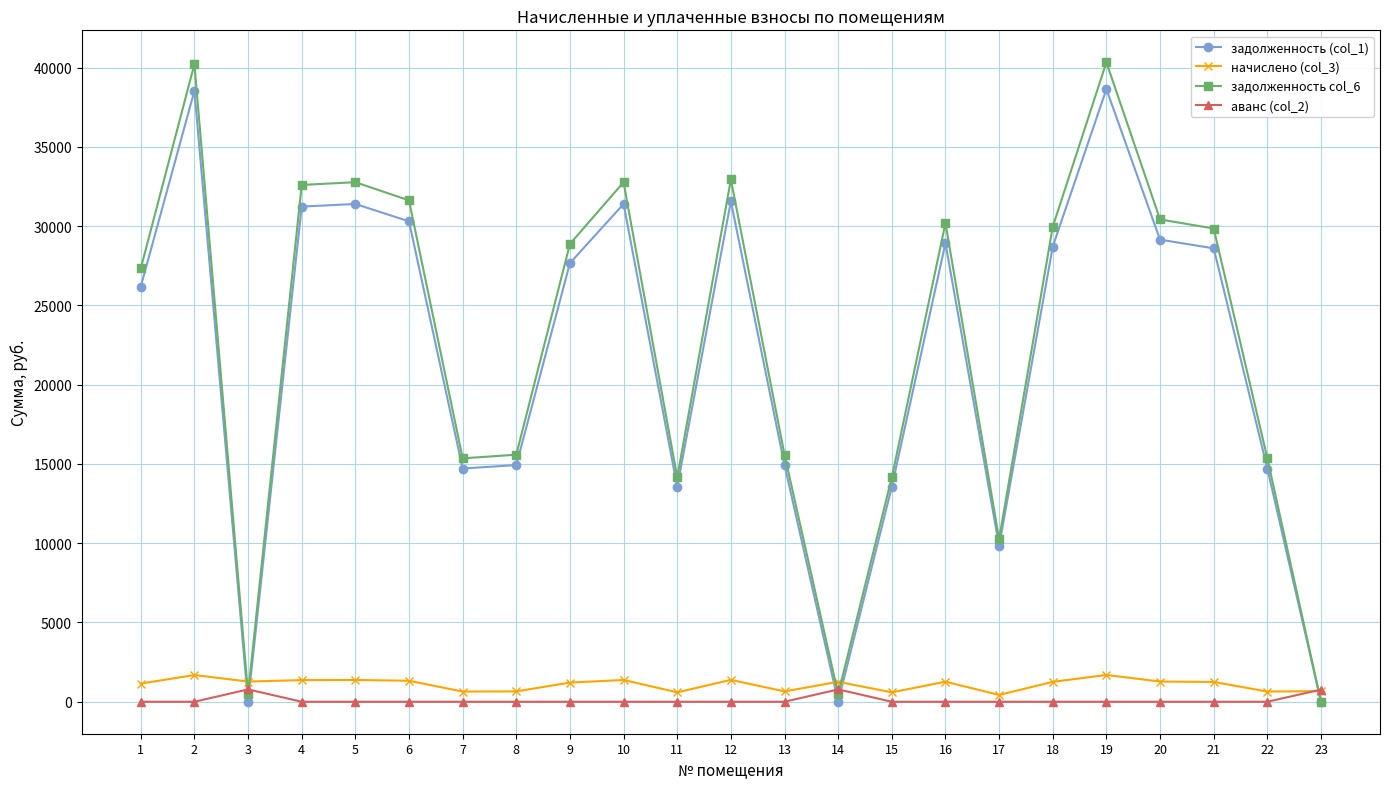

What is the maximum value shown in the chart?

40330.8